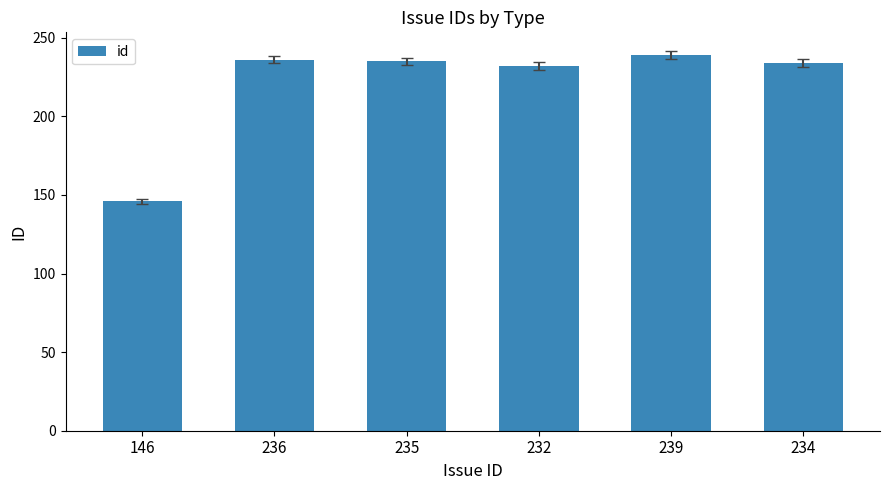

True or false: the data shows 232 at 232.

True